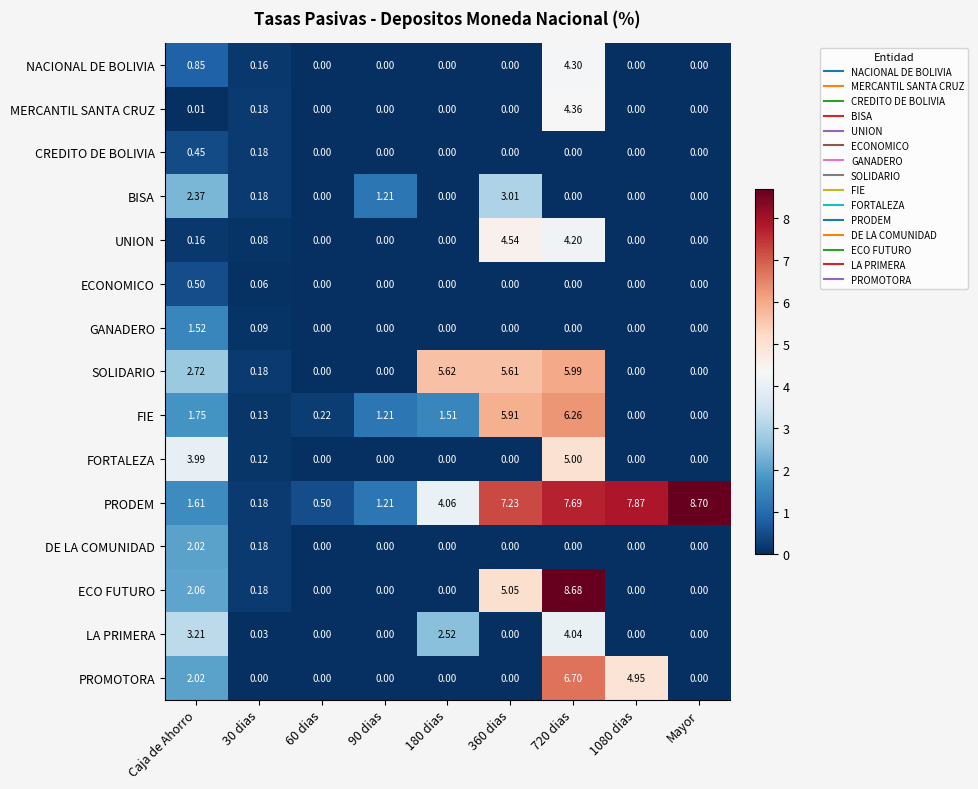

At which label does CREDITO DE BOLIVIA reach its peak?

Caja de Ahorro